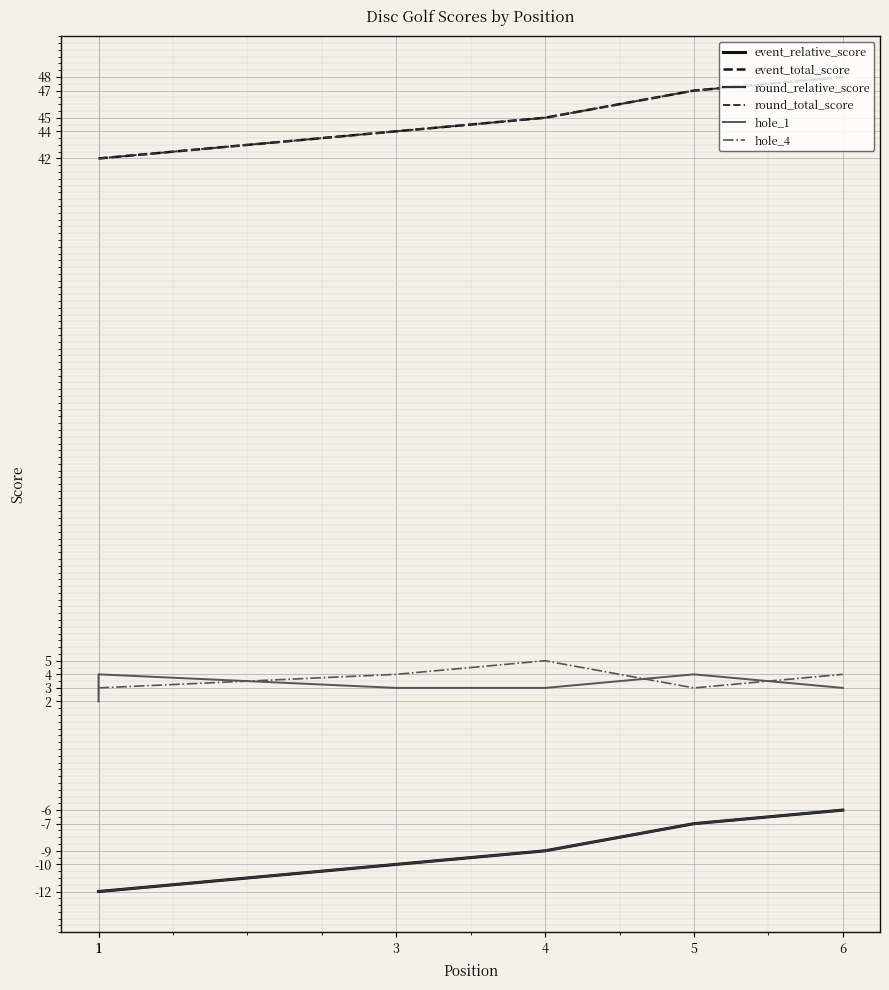

What is the sum of the round_relative_score values at 1 and 3?

-22